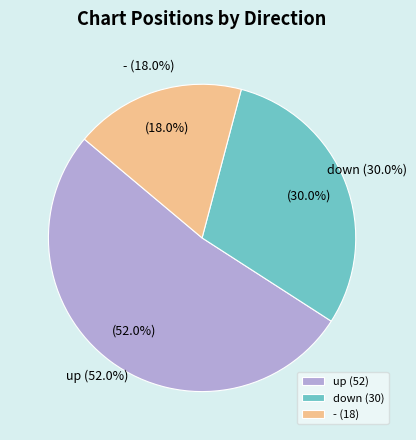

To the nearest percent, what is the combined percentage of down and up?

82%